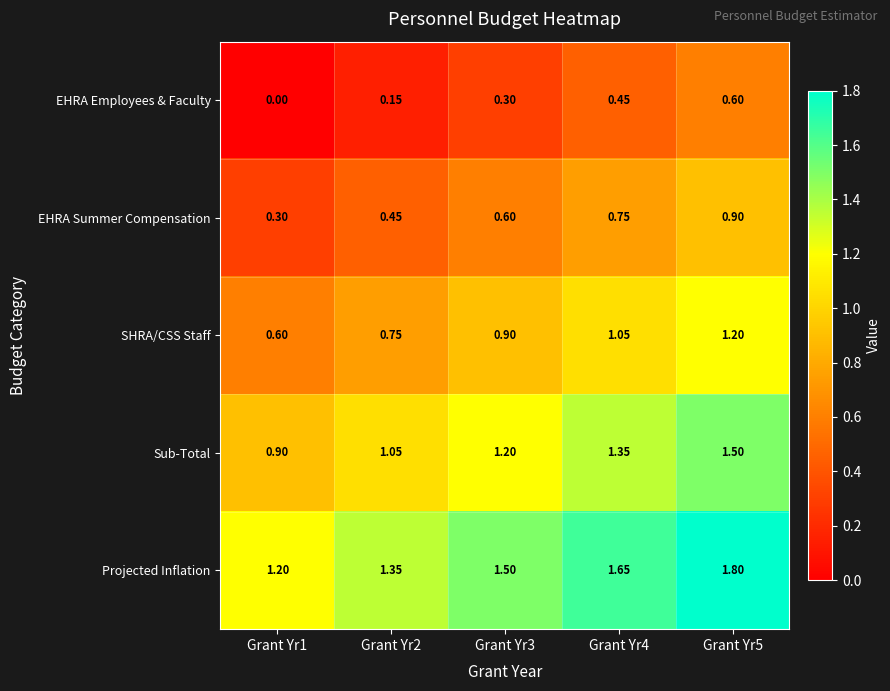

At Grant Yr2, list the series in order from smallest to largest.

EHRA Employees & Faculty, EHRA Summer Compensation, SHRA/CSS Staff, Sub-Total, Projected Inflation